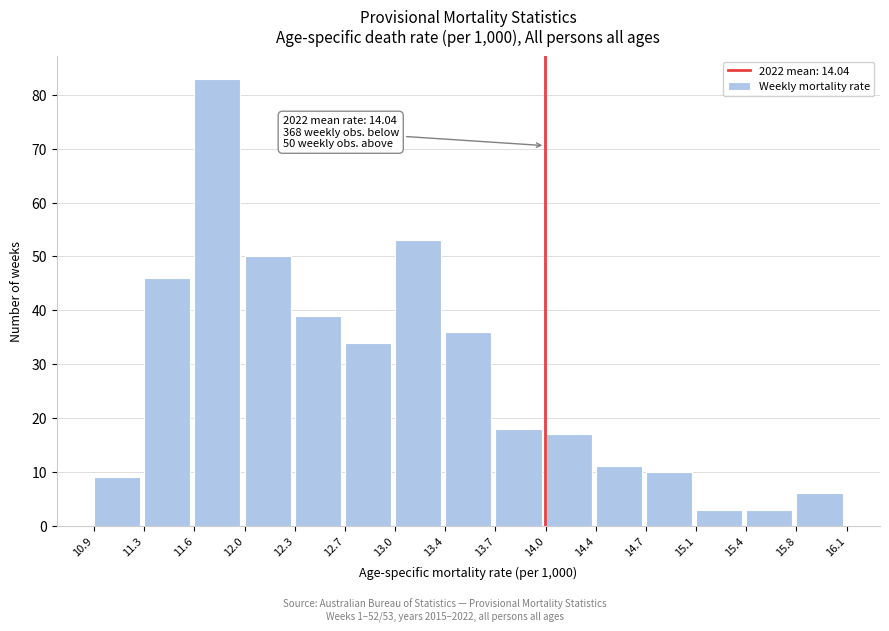

Which range on the x-axis has the tallest bar?

11.6 to 12.0